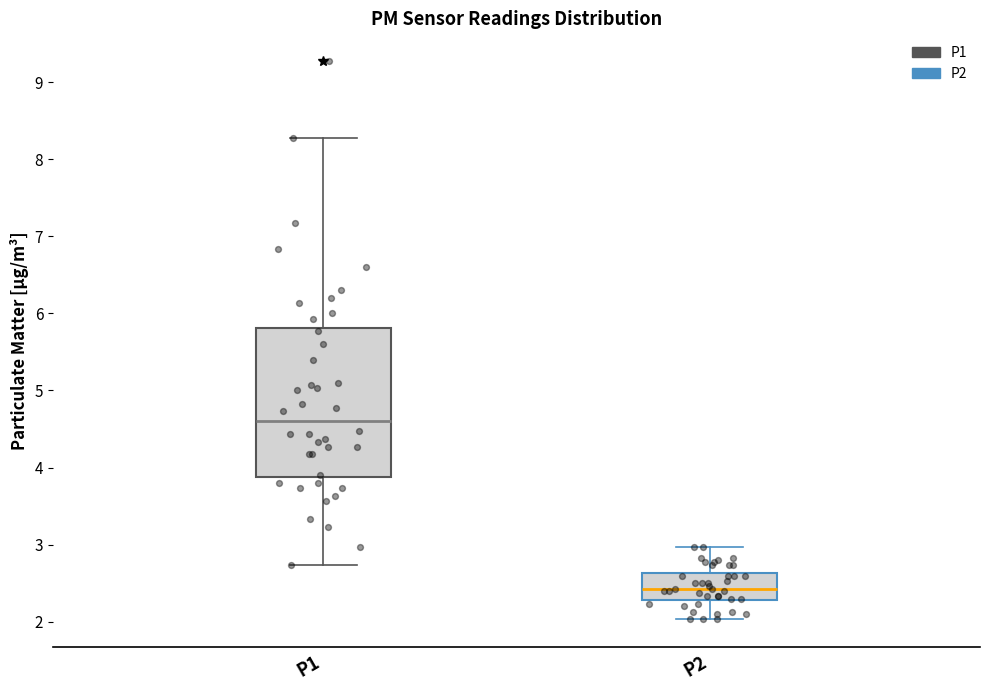

Reading left to right, read every box against the y-axis: the position of its median line, the range the box covers, and the ends of its whiskers. The values are not printed on the chart, so give them approximately, as read against the axis.

P1: median 4.6, box 3.9 to 5.8, whiskers 2.7 to 8.3
P2: median 2.4, box 2.3 to 2.6, whiskers 2.0 to 3.0